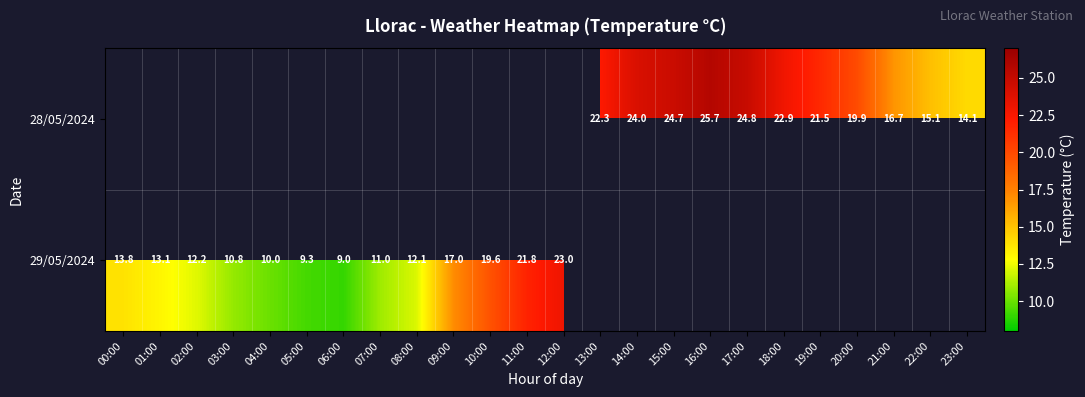

The 29/05/2024 series shows 7.9 at 09:00. True or false?

False